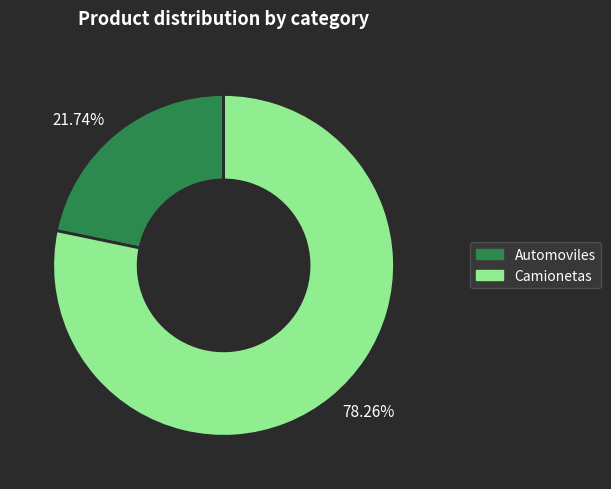

What is the ratio of the value at Automoviles to the value at Camionetas?

0.3